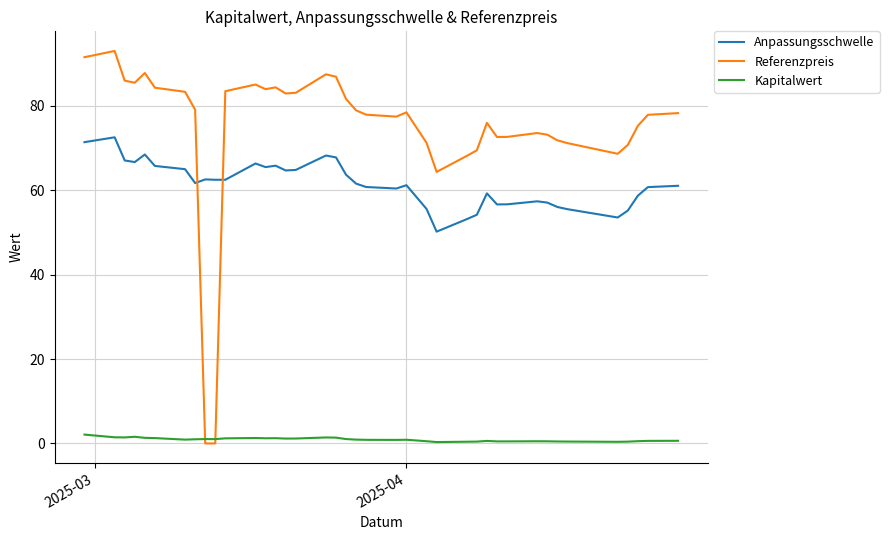

Rank the series by their average value, from highest to lowest.

Referenzpreis, Anpassungsschwelle, Kapitalwert